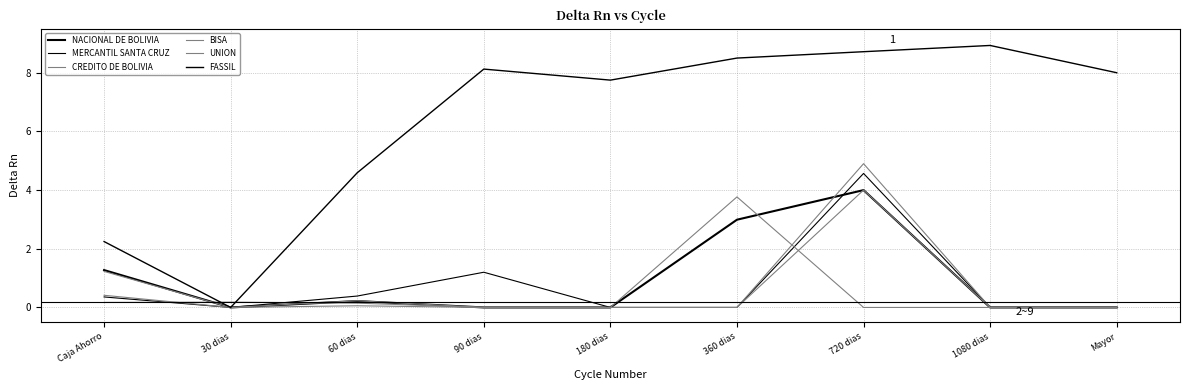

Reading left to right, what are all the values shown in this chart?

NACIONAL DE BOLIVIA: Caja Ahorro=1.3	30 dias=0.0	60 dias=0.2	90 dias=0.0	180 dias=0.0	360 dias=3.0	720 dias=4.0	1080 dias=0.0	Mayor=0.0
MERCANTIL SANTA CRUZ: Caja Ahorro=0.4	30 dias=0.0	60 dias=0.4	90 dias=1.2	180 dias=0.0	360 dias=0.0	720 dias=4.6	1080 dias=0.0	Mayor=0.0
CREDITO DE BOLIVIA: Caja Ahorro=1.2	30 dias=0.0	60 dias=0.1	90 dias=0.0	180 dias=0.0	360 dias=3.8	720 dias=0.0	1080 dias=0.0	Mayor=0.0
BISA: Caja Ahorro=0.4	30 dias=0.0	60 dias=0.2	90 dias=0.0	180 dias=0.0	360 dias=0.0	720 dias=4.0	1080 dias=0.0	Mayor=0.0
UNION: Caja Ahorro=0.2	30 dias=0.2	60 dias=0.1	90 dias=0.0	180 dias=0.0	360 dias=0.0	720 dias=4.9	1080 dias=0.0	Mayor=0.0
FASSIL: Caja Ahorro=2.2	30 dias=0.0	60 dias=4.6	90 dias=8.1	180 dias=7.7	360 dias=8.5	720 dias=8.7	1080 dias=8.9	Mayor=8.0